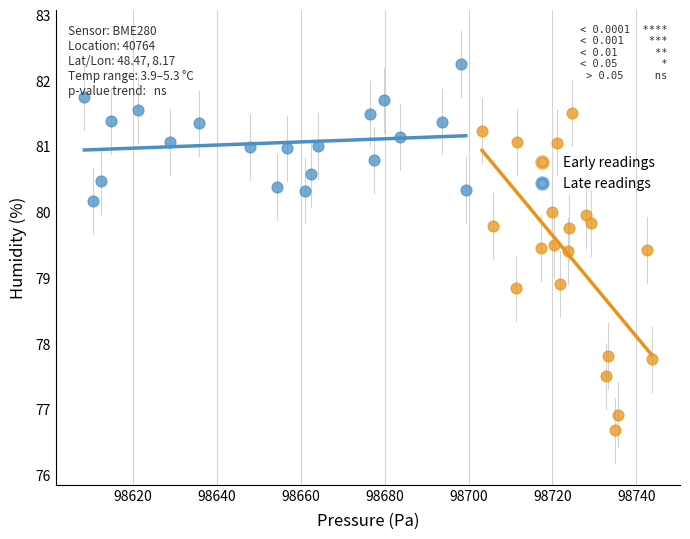

Which series reaches the maximum Y coordinate?

Late readings